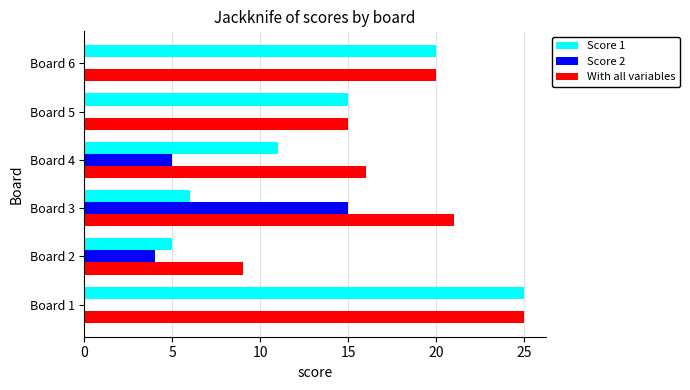

What is the sum of all Score 2 values?

24